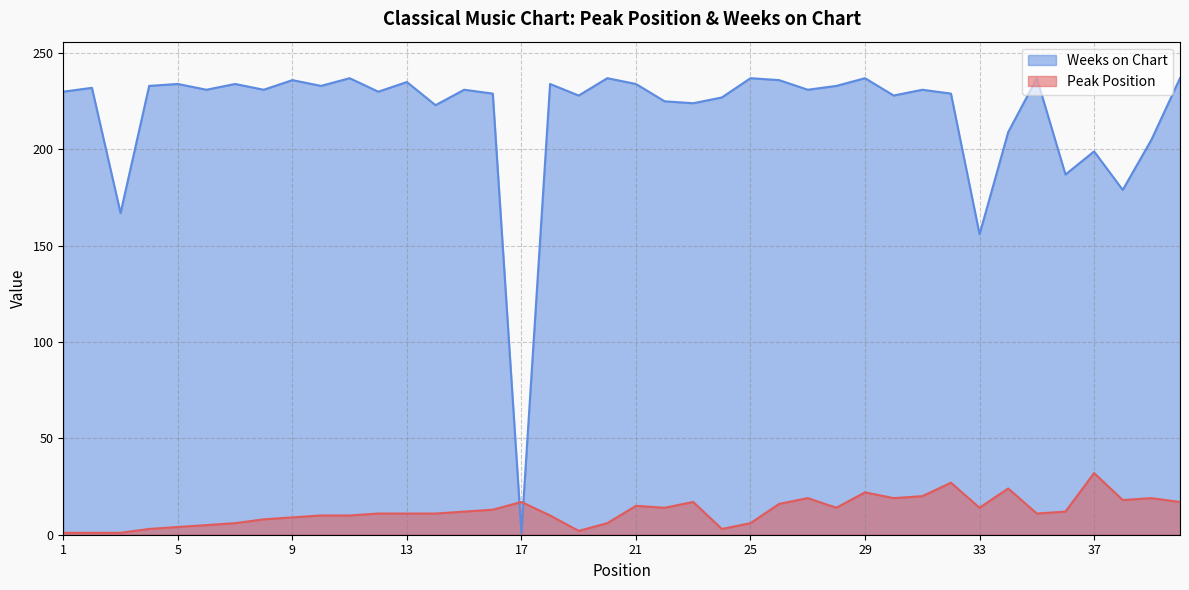

At which category does the chart reach its minimum across all series?

1